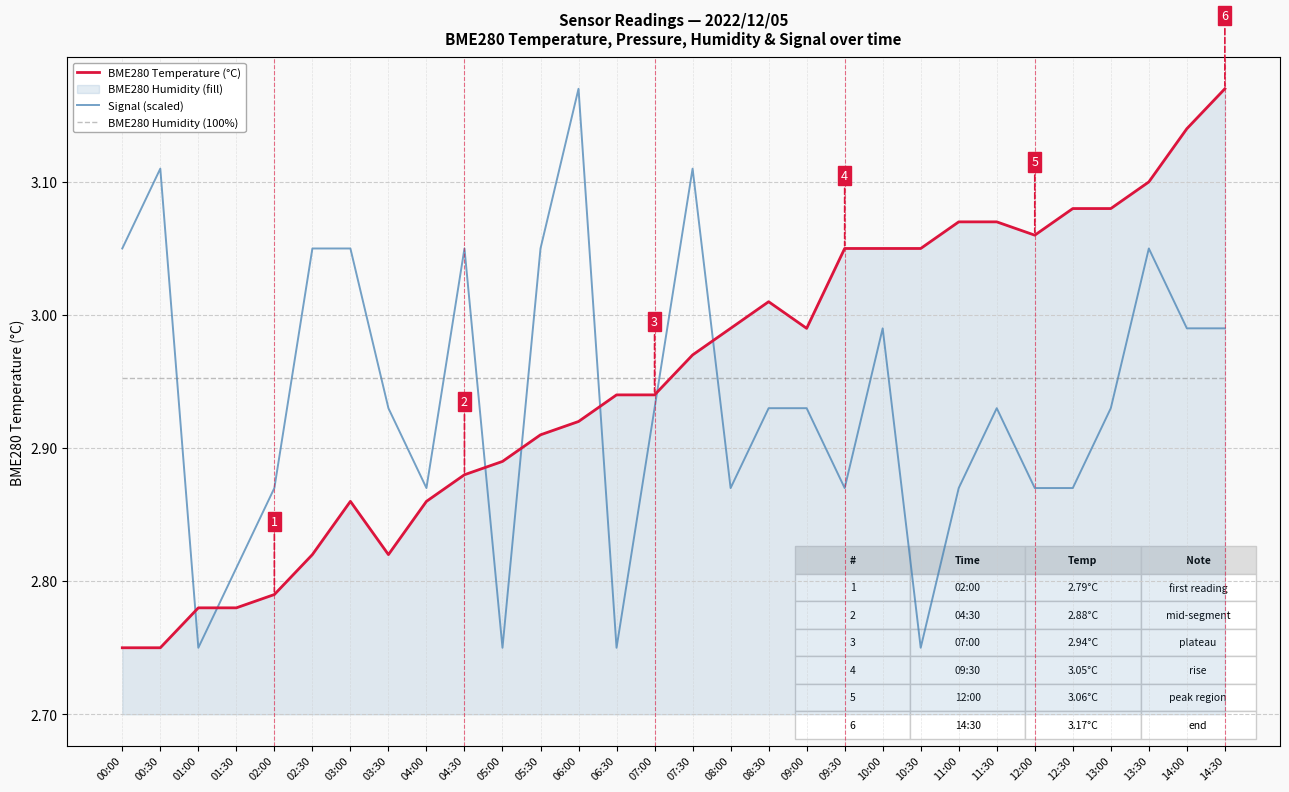

What is the label of the 21st point from the left?

10:00